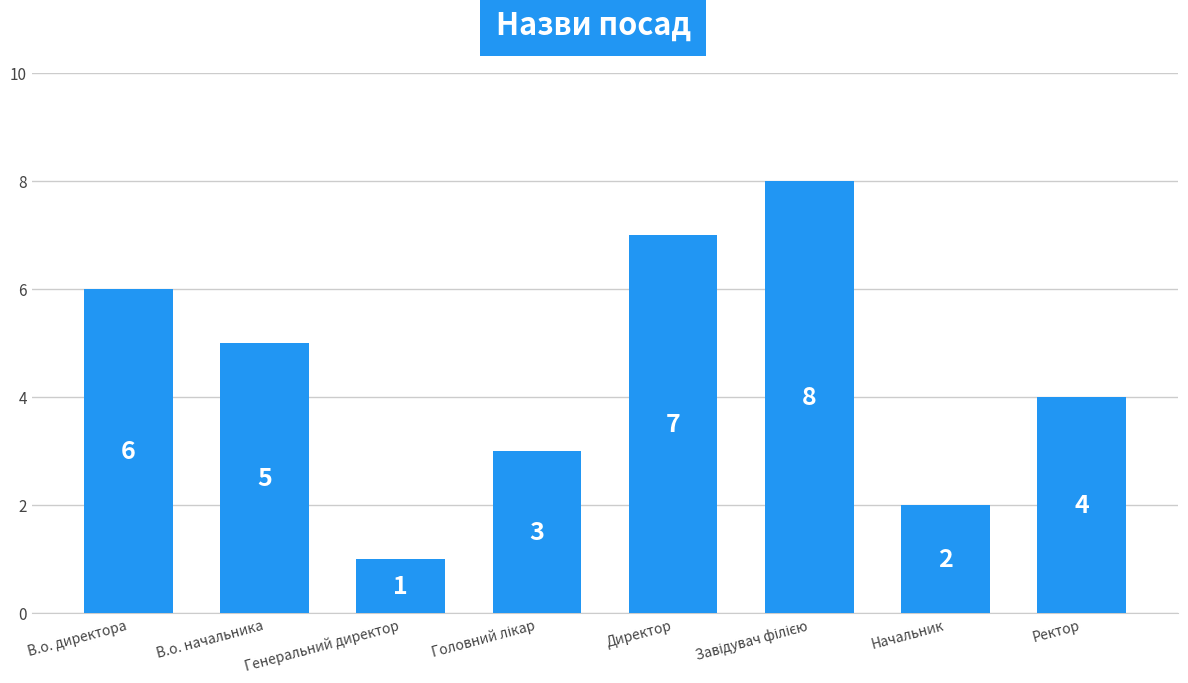

What is the difference between the second highest and second lowest values?

5